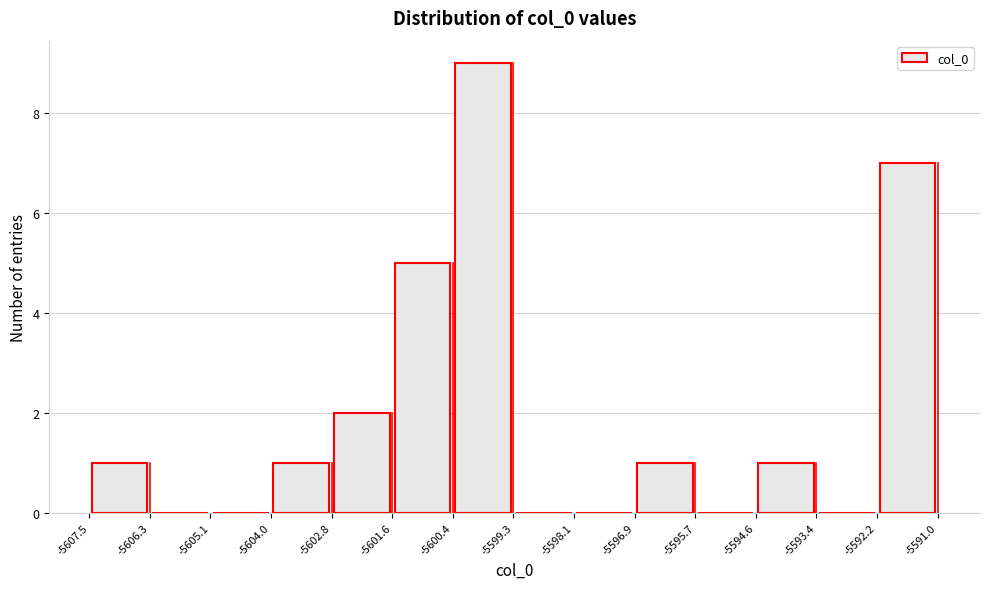

Reading left to right, transcribe this chart: for each bar, give the range it covers on the x-axis and its height. The values are not printed on the chart, so give them approximately, as read against the axis.

-5607.5 to -5606.3: 1
-5606.3 to -5605.1: 0
-5605.1 to -5604.0: 0
-5604.0 to -5602.8: 1
-5602.8 to -5601.6: 2
-5601.6 to -5600.4: 5
-5600.4 to -5599.3: 9
-5599.3 to -5598.1: 0
-5598.1 to -5596.9: 0
-5596.9 to -5595.7: 1
-5595.7 to -5594.6: 0
-5594.6 to -5593.4: 1
-5593.4 to -5592.2: 0
-5592.2 to -5591.0: 7